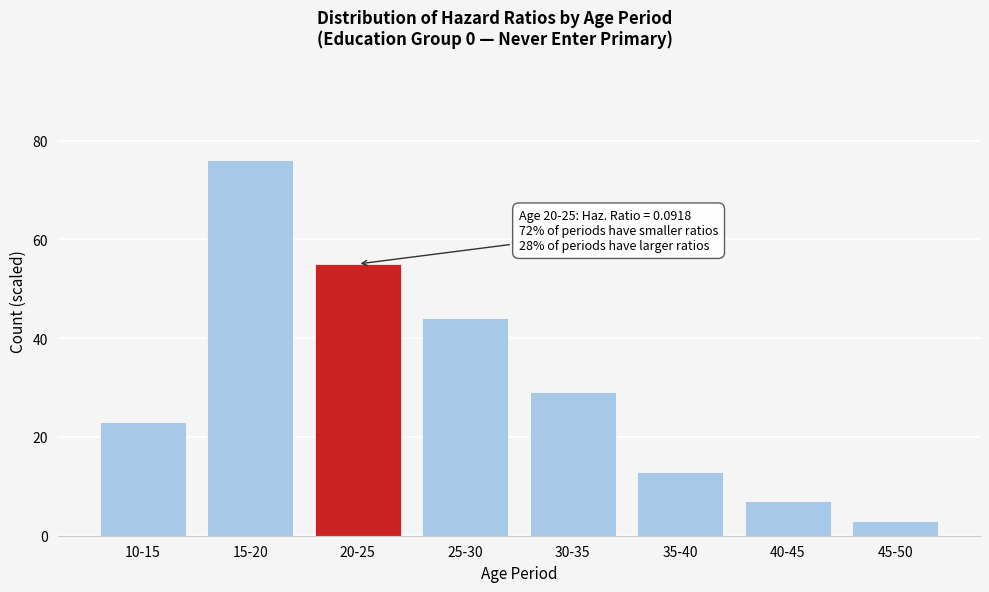

Reading left to right, transcribe all the data shown in this chart.

23	76	55	44	29	13	7	3